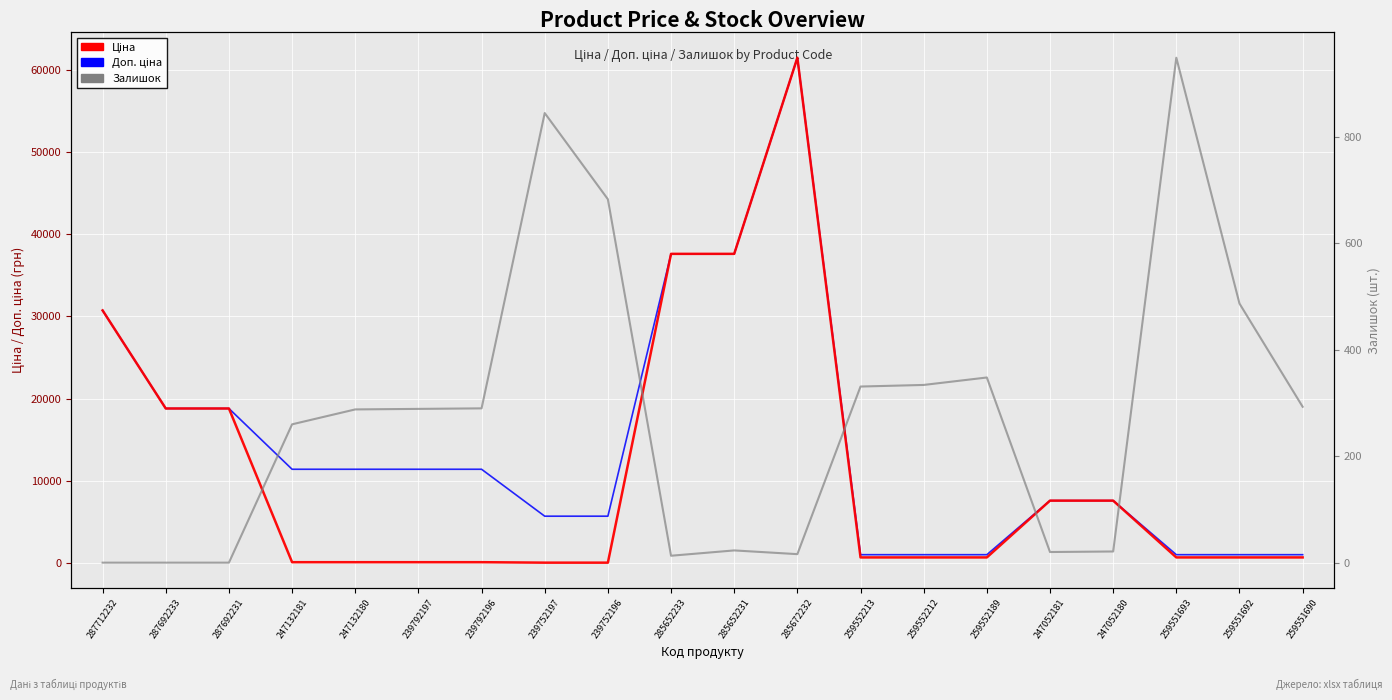

List the labels in order of Доп. ціна value, largest first.

285672232, 285652233, 285652231, 287712232, 287692233, 287692231, 247132181, 247132180, 239792197, 239792196, 247052181, 247052180, 239752197, 239752196, 259552213, 259552212, 259552189, 259551693, 259551692, 259551690